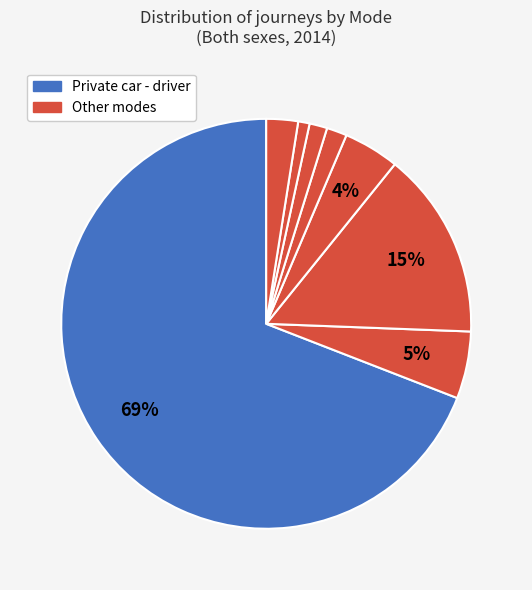

How many slices are in this pie chart?

8